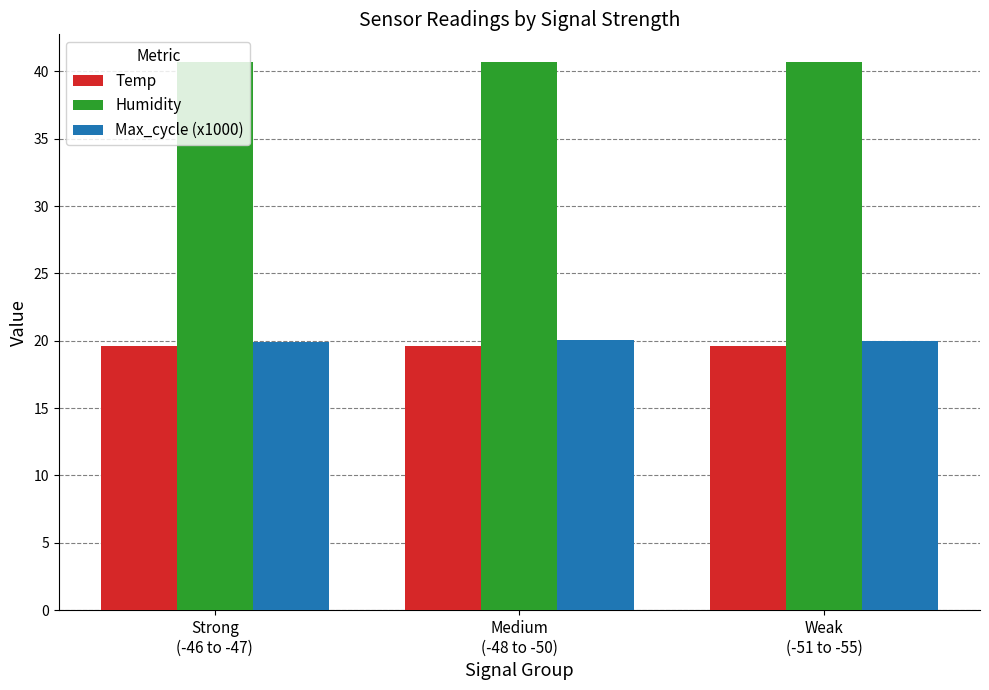

At how many categories does at least one series exceed 22?

3